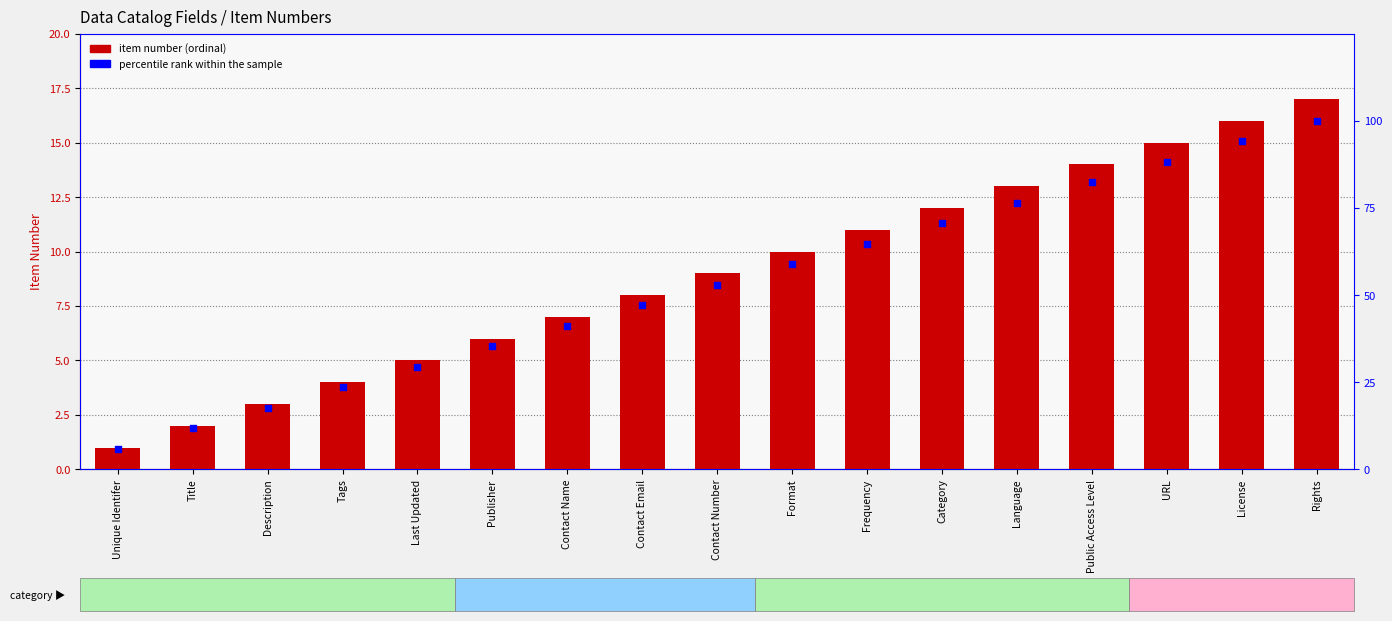

Which series has the largest total across all categories?

percentile rank within the sample